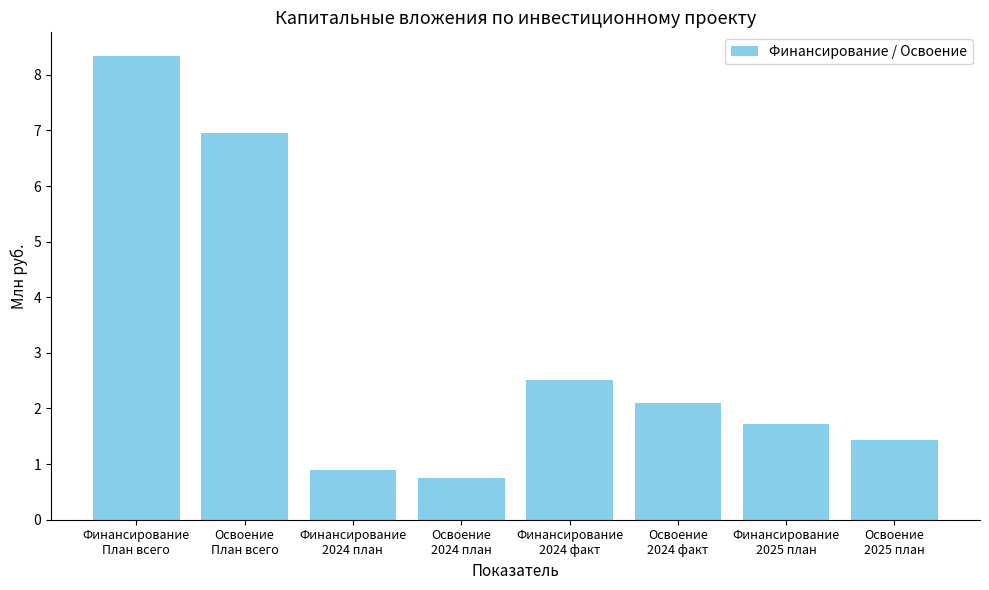

What is the value of the 6th bar from the left?

2.1